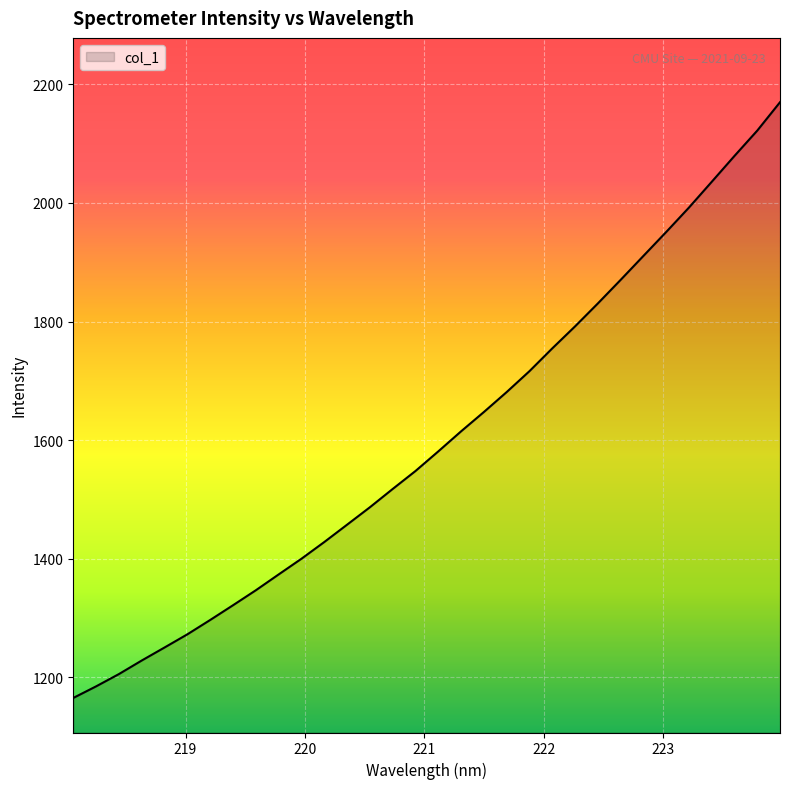

What is the difference between the maximum and minimum values?

1004.5